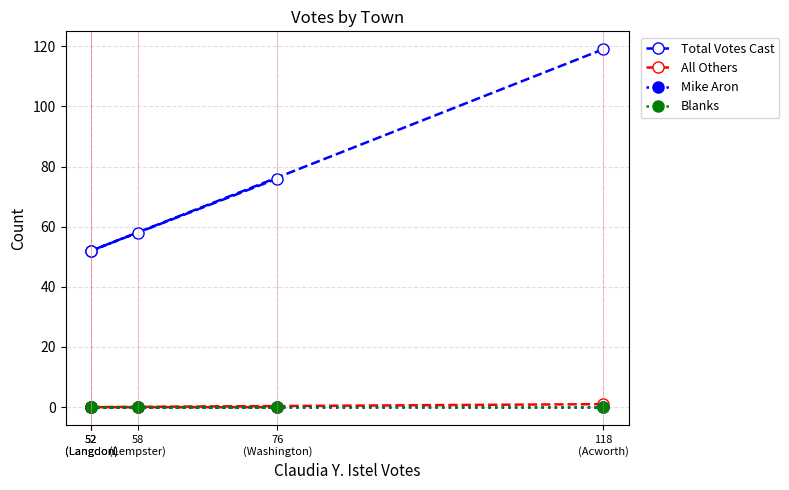

How many series are shown in this chart?

4